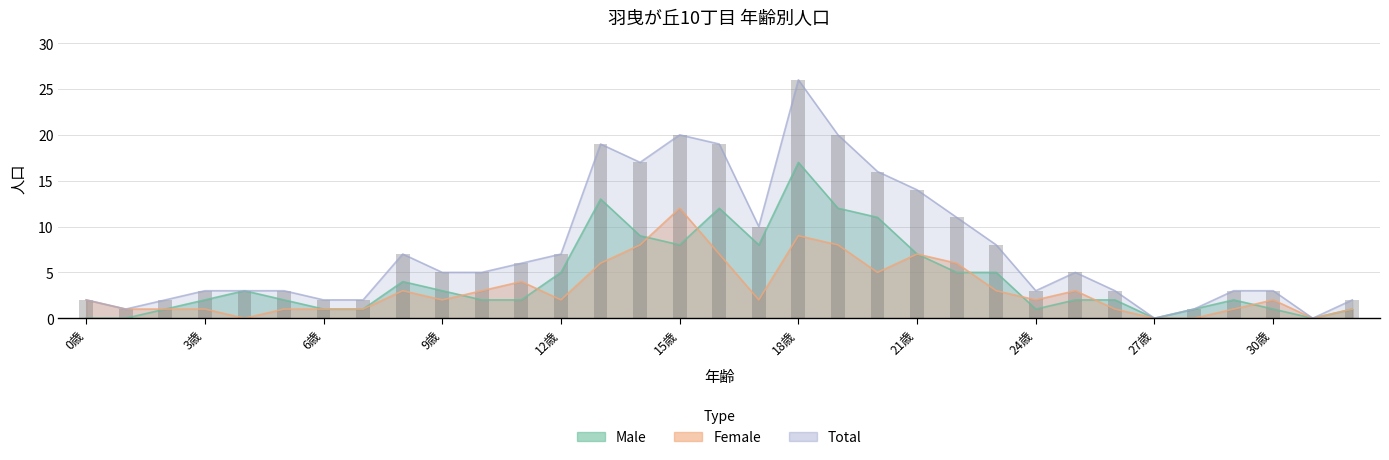

What is the sum of the Total values at 2歳 and 28歳?

3